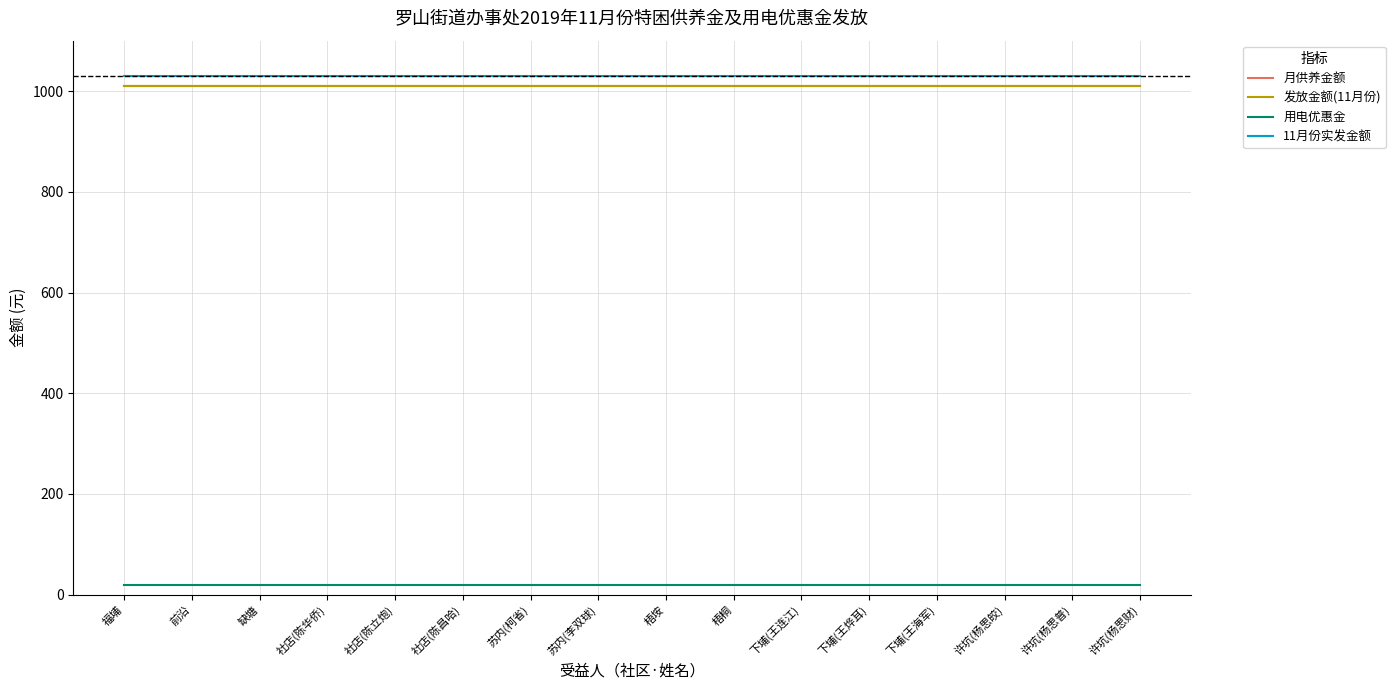

What is the value of the 发放金额(11月份) point at the 9th from the left?

1010